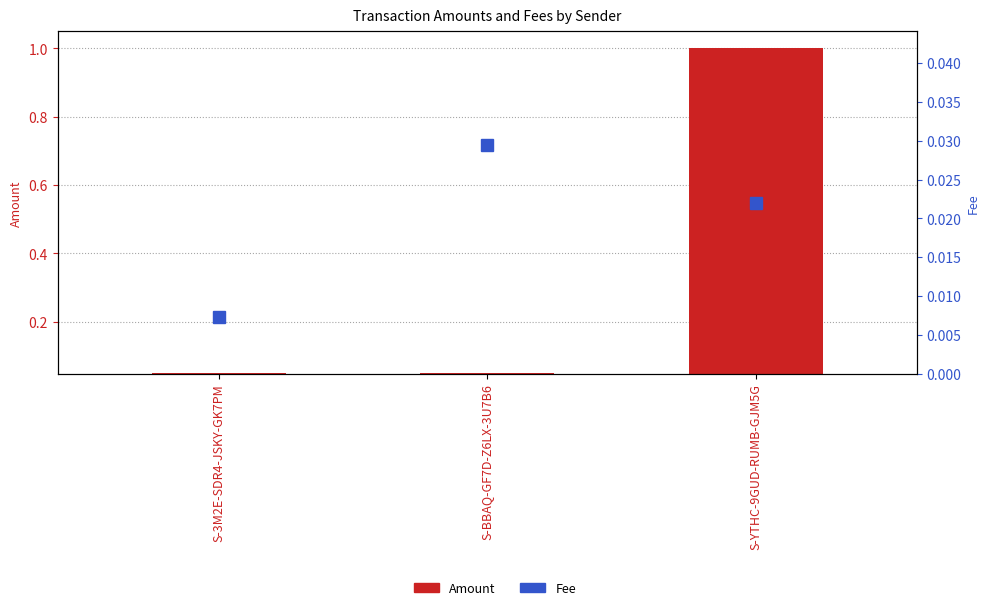

Rank the series at S-YTHC-9GUD-RUMB-GJM5G from highest to lowest value.

Amount, Fee